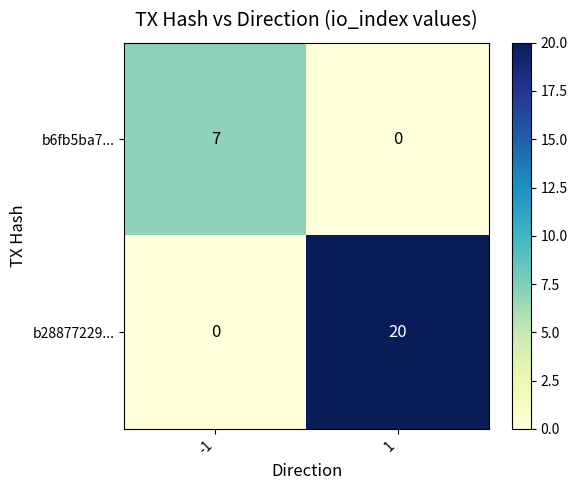

What is the sum of the b6fb5ba7... values at -1 and 1?

7